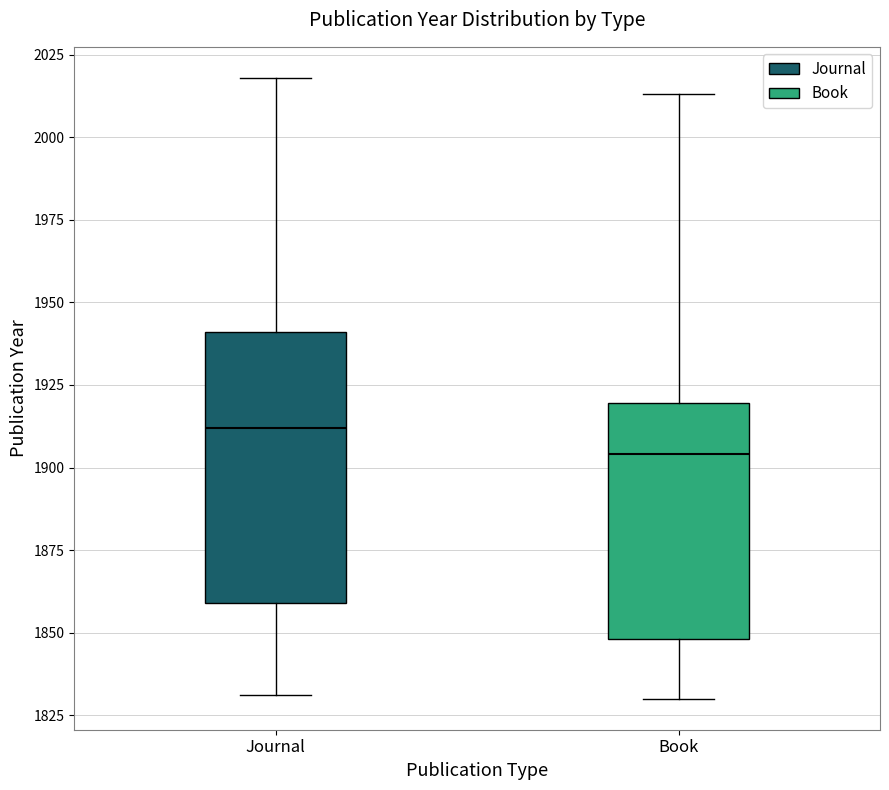

Which box has the highest median line?

Journal